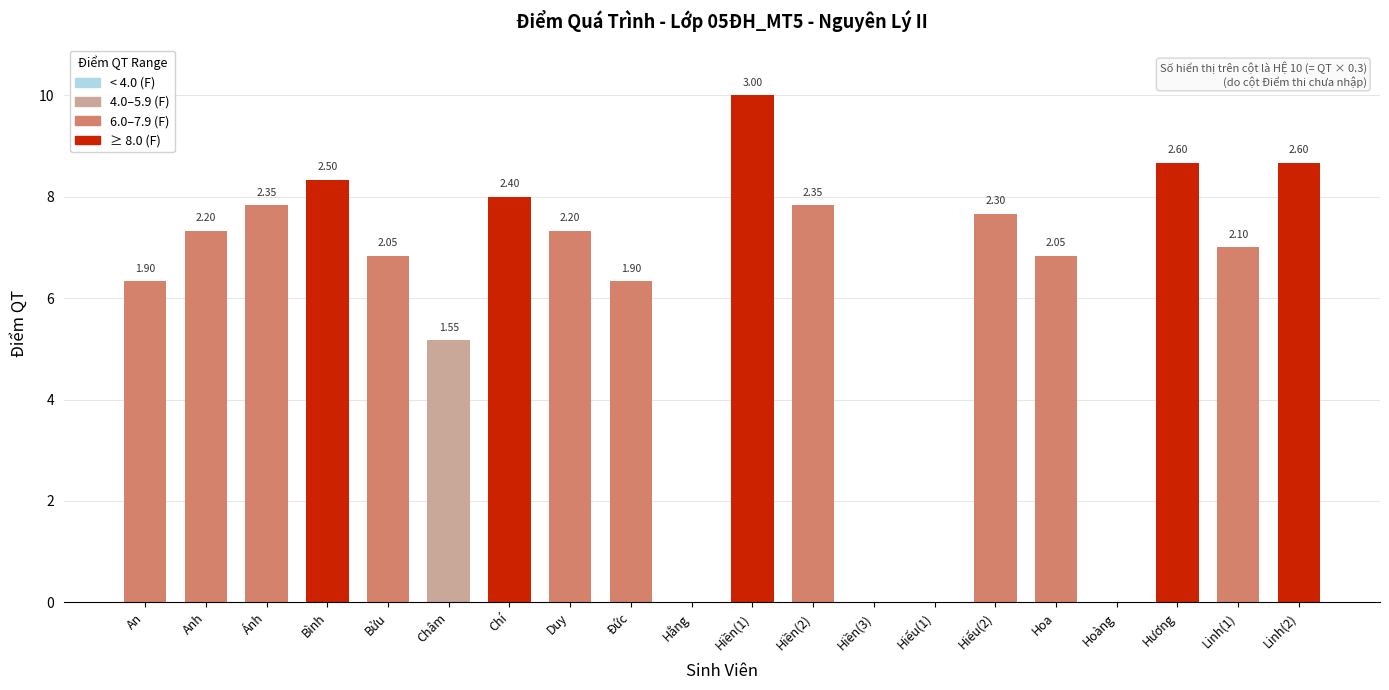

Between Hiếu(2) and Hiền(3), which is larger?

Hiếu(2)